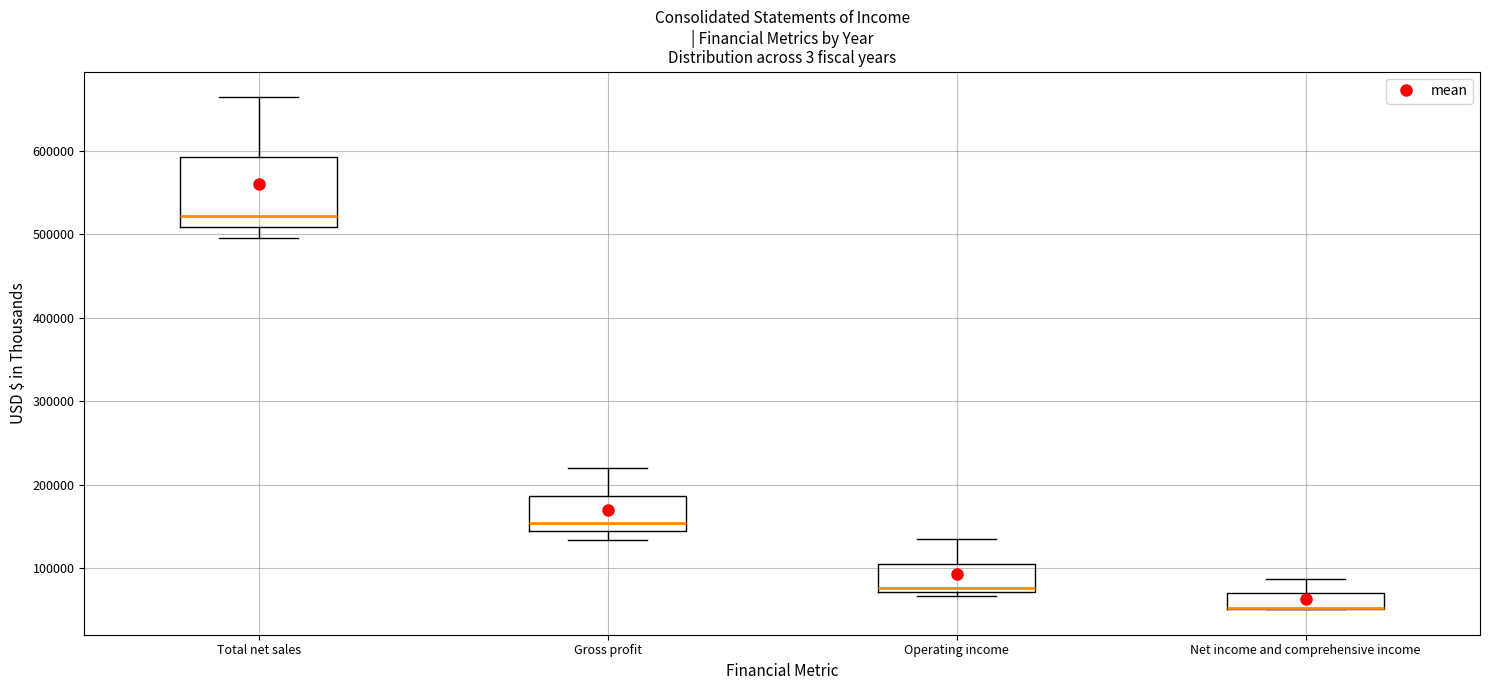

Reading left to right, transcribe this box plot: for each box, give where its median line is, the range the box spans, and where its two whiskers end, as read against the y-axis. The values are not printed on the chart, so give them approximately, as read against the axis.

Total net sales: median 520000, box 510000 to 590000, whiskers 500000 to 660000
Gross profit: median 150000, box 140000 to 190000, whiskers 130000 to 220000
Operating income: median 80000, box 70000 to 110000, whiskers 70000 (just below the box's lower edge) to 130000
Net income and comprehensive income: median 50000 (drawn on the box's lower edge), box 50000 to 70000, whiskers 50000 to 90000